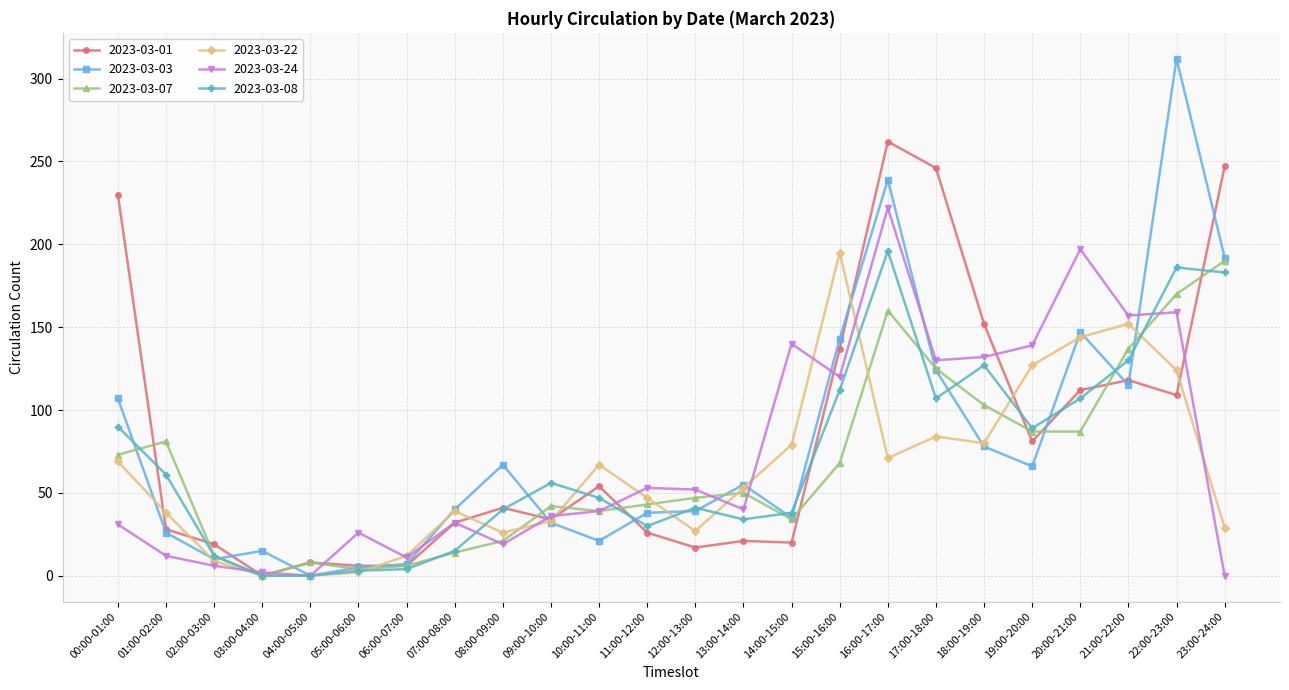

Where is the first local maximum for 2023-03-07?

01:00-02:00